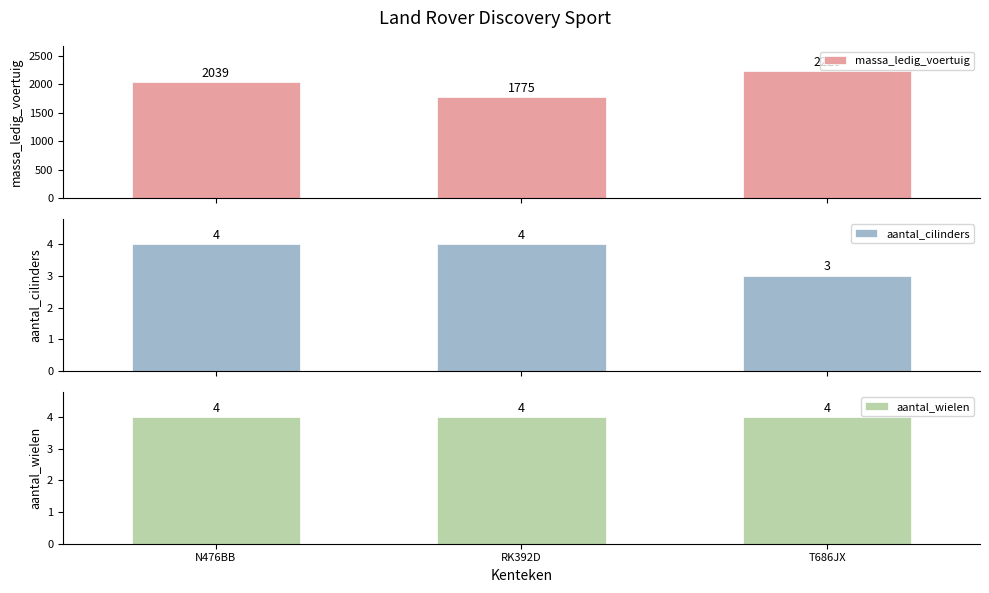

Reading left to right, what are all the values shown in this chart?

massa_ledig_voertuig: 2039	1775	2229
aantal_cilinders: 4	4	3
aantal_wielen: 4	4	4